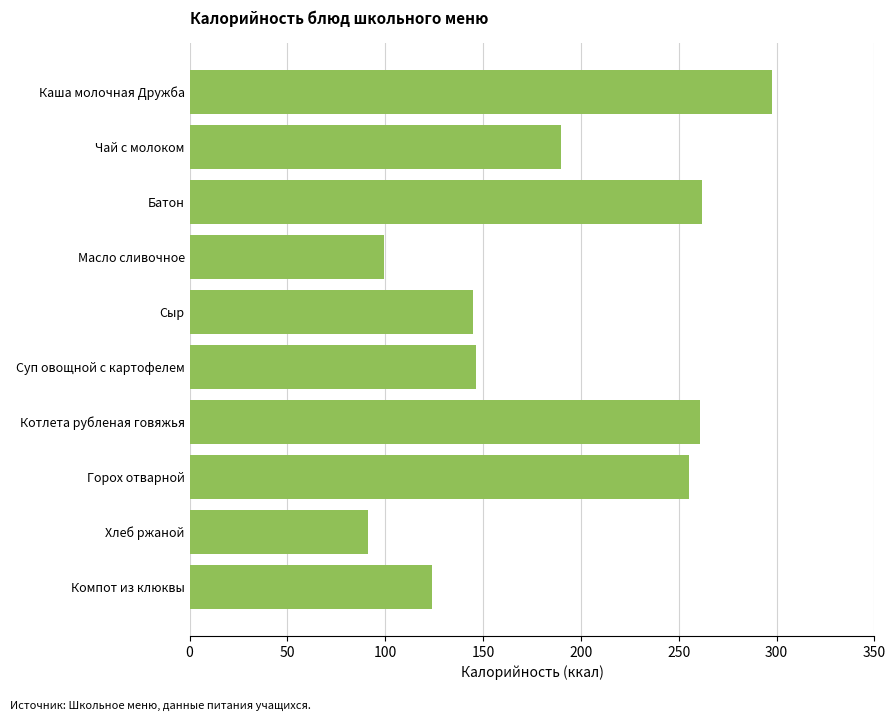

Count the number of categories in the chart.

10